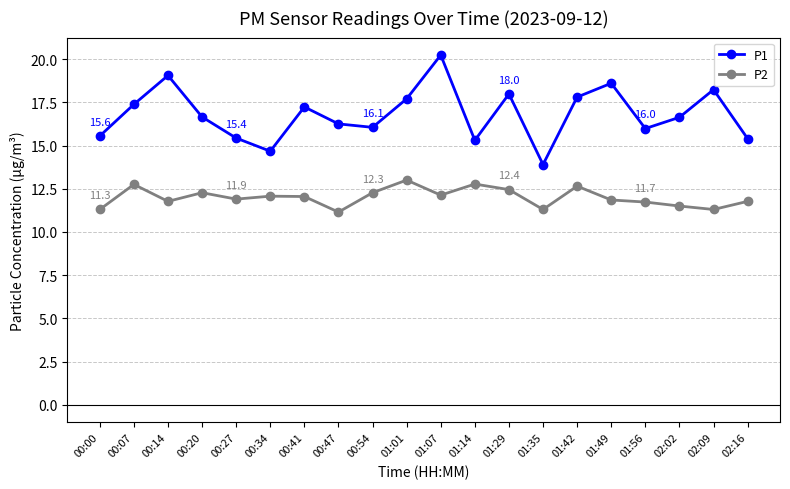

Rank the series at 01:07 from highest to lowest value.

P1, P2